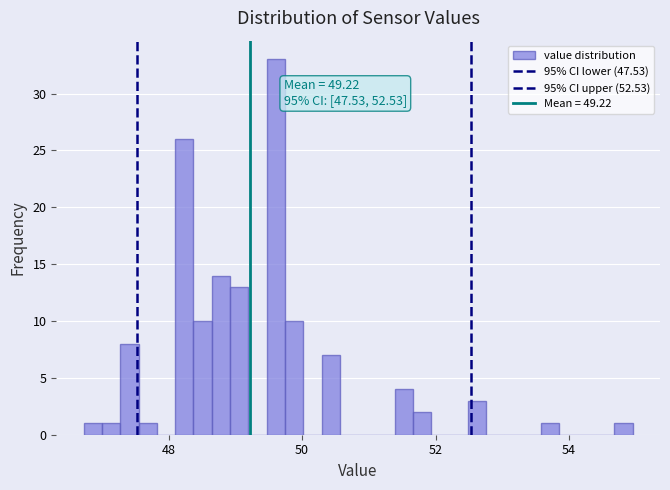

Read against the x-axis, roughly where is the centre of the tallest bar?

49.6